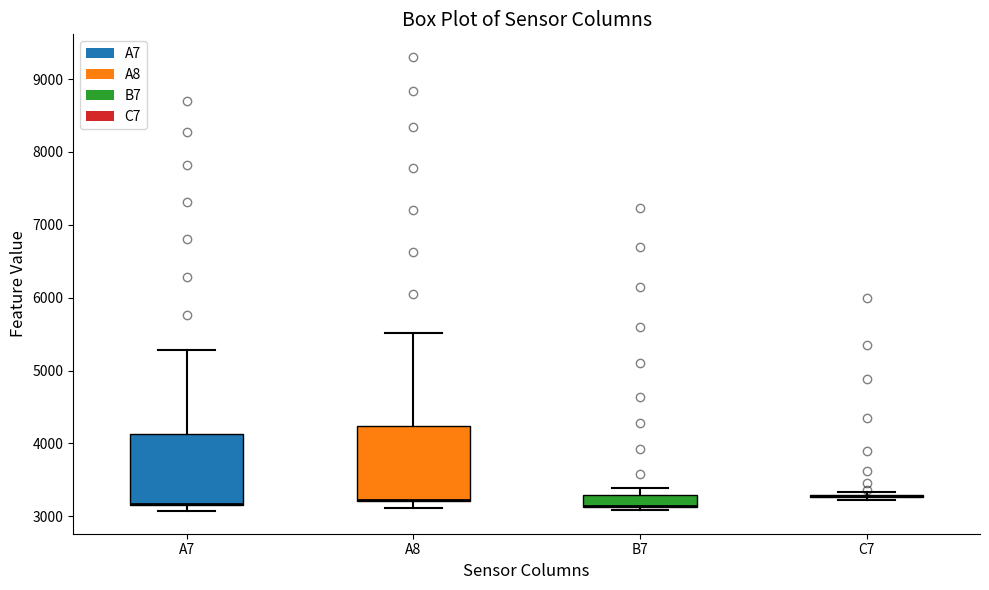

Reading left to right, read every box against the y-axis: the position of its median line, the range the box covers, and the ends of its whiskers. The values are not printed on the chart, so give them approximately, as read against the axis.

A7: median 3200 (drawn on the box's lower edge), box 3200 to 4100, whiskers 3100 to 5300
A8: median 3200 (drawn on the box's lower edge), box 3200 to 4200, whiskers 3100 to 5500
B7: median 3100 (drawn on the box's lower edge), box 3100 to 3300, whiskers 3100 (just below the box's lower edge) to 3400
C7: box collapsed to a line at 3300, whiskers 3200 to 3300